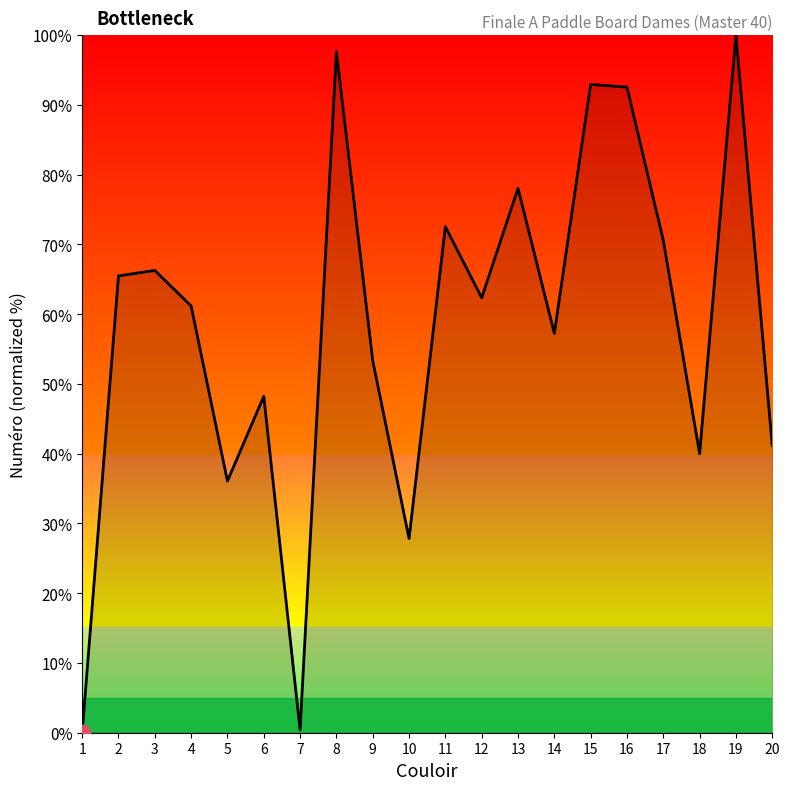

What is the change in value from 7 to 16?

+92.2